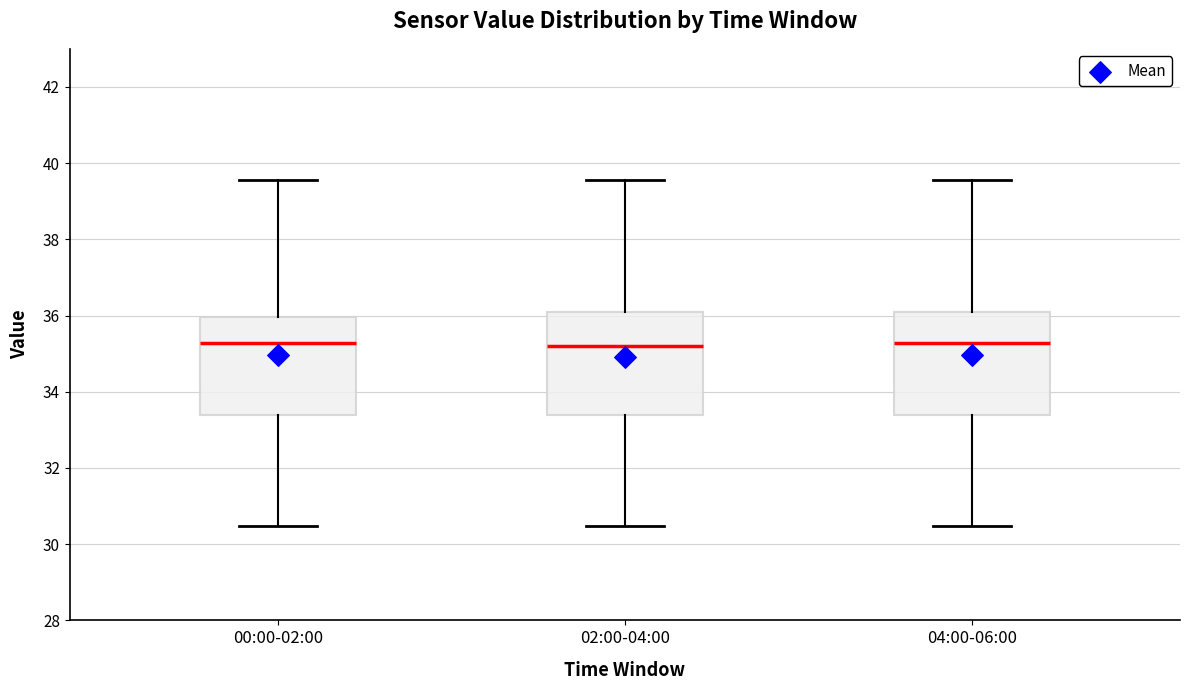

Reading left to right, read every box against the y-axis: the position of its median line, the range the box covers, and the ends of its whiskers. The values are not printed on the chart, so give them approximately, as read against the axis.

00:00-02:00: median 35.2, box 33.4 to 36.0, whiskers 30.4 to 39.6
02:00-04:00: median 35.2, box 33.4 to 36.2, whiskers 30.4 to 39.6
04:00-06:00: median 35.2, box 33.4 to 36.2, whiskers 30.4 to 39.6